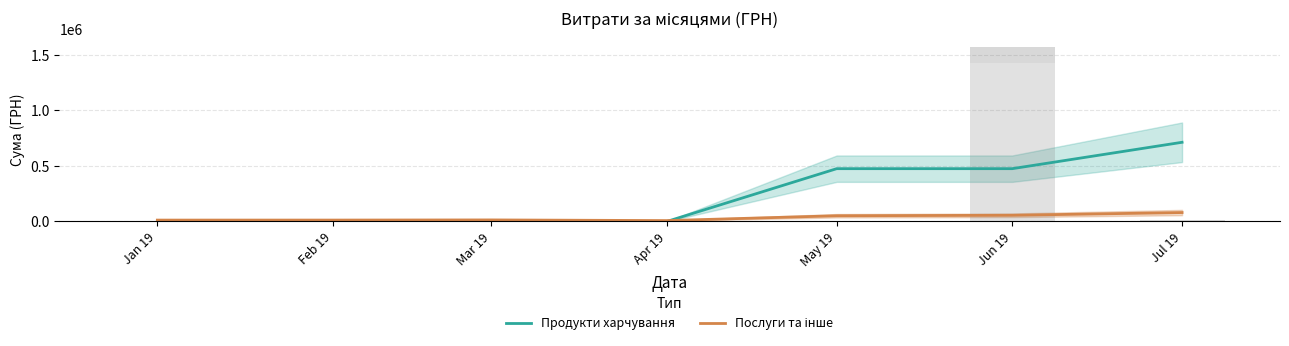

Reading right to left, extract all data points from this chart.

Продукти харчування: 712437.8	474958.6	474958.6	0.0	0.0	0.0	0.0
Послуги та інше: 80178.1	55609.3	51352.8	7805.9	13824.7	12400.8	12264.0